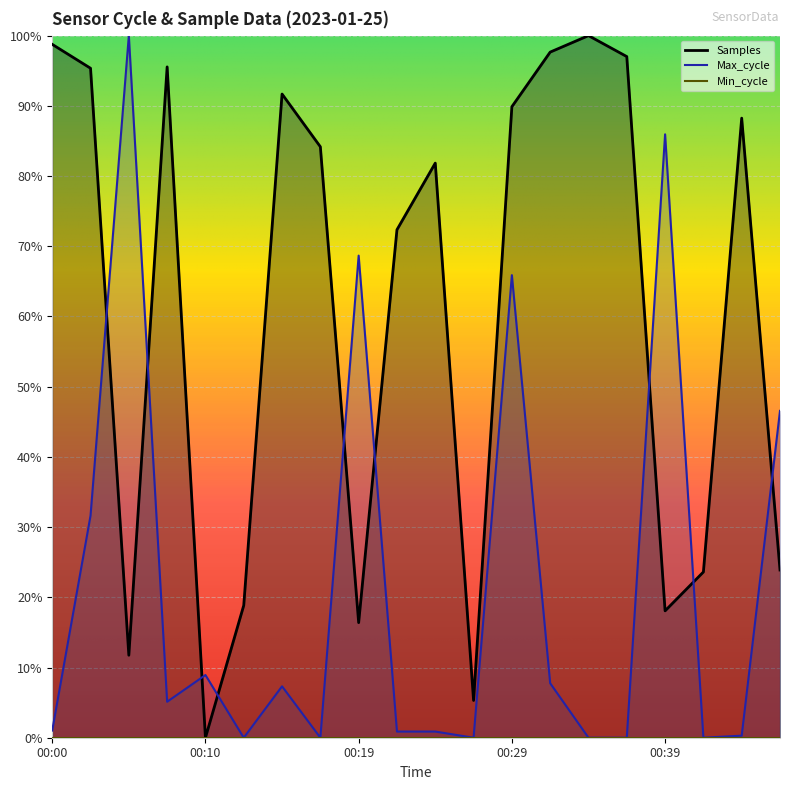

The Samples series shows 1.3 at 00:15. True or false?

False